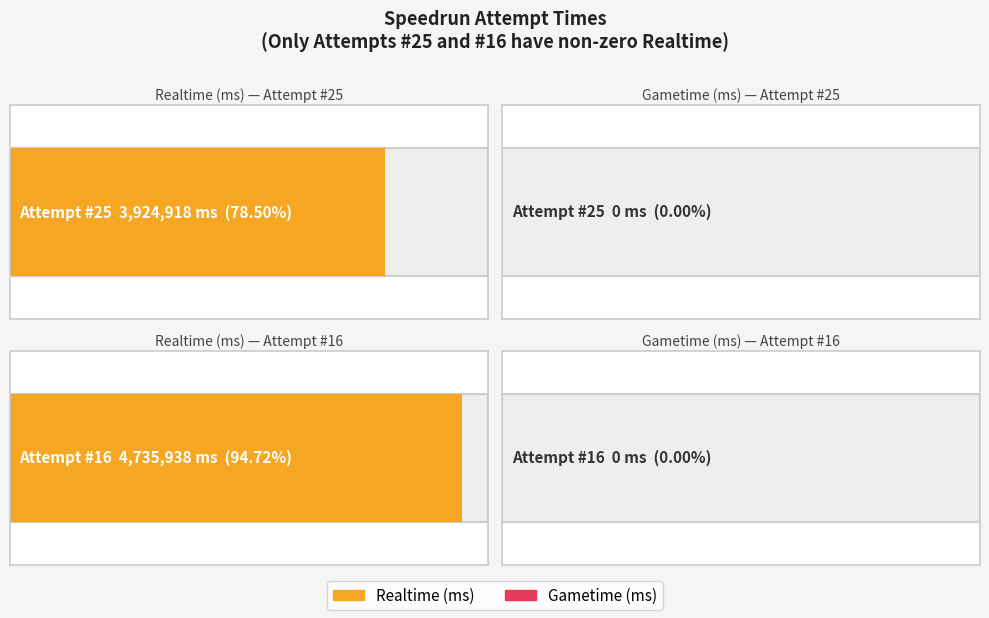

Which series changed the most between Attempt #25 and Attempt #16?

Realtime (ms)